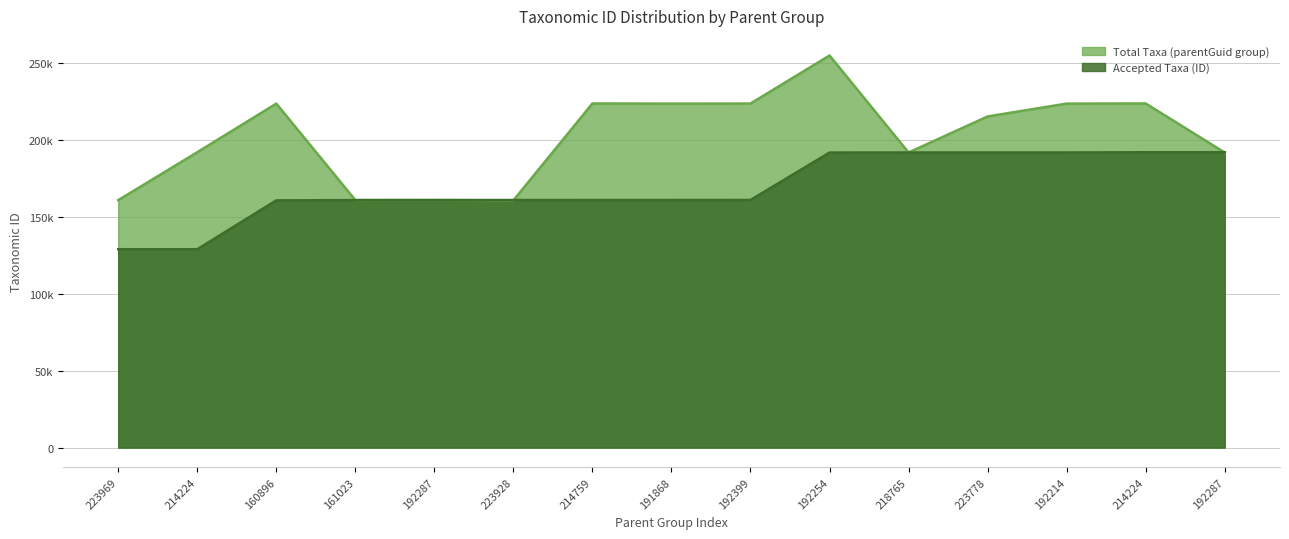

True or false: Total Taxa (parentGuid group) and Accepted Taxa (ID) cross at least once.

True